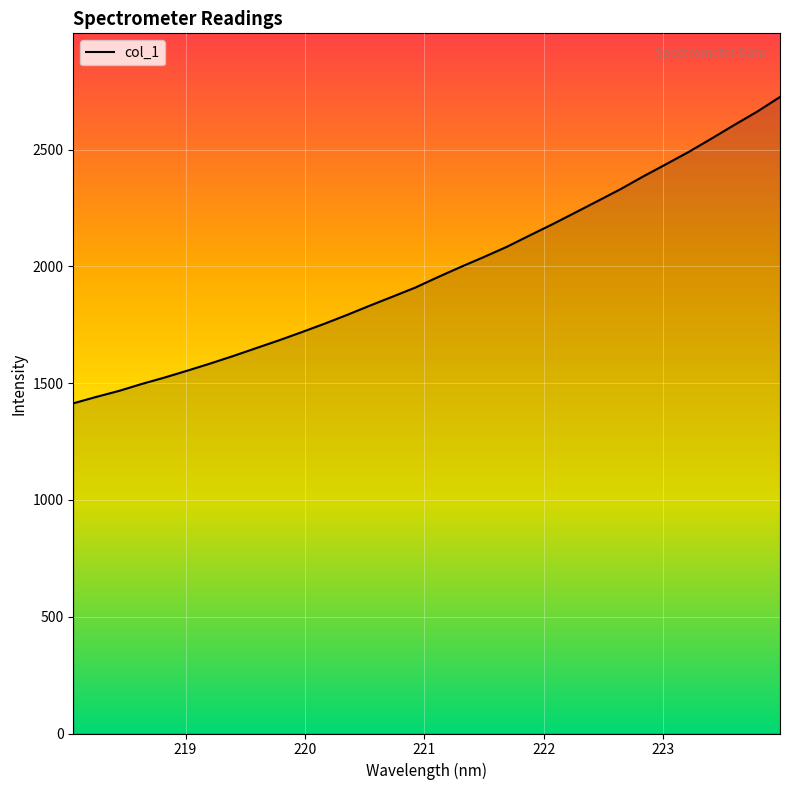

What is the greatest value displayed?

2725.8